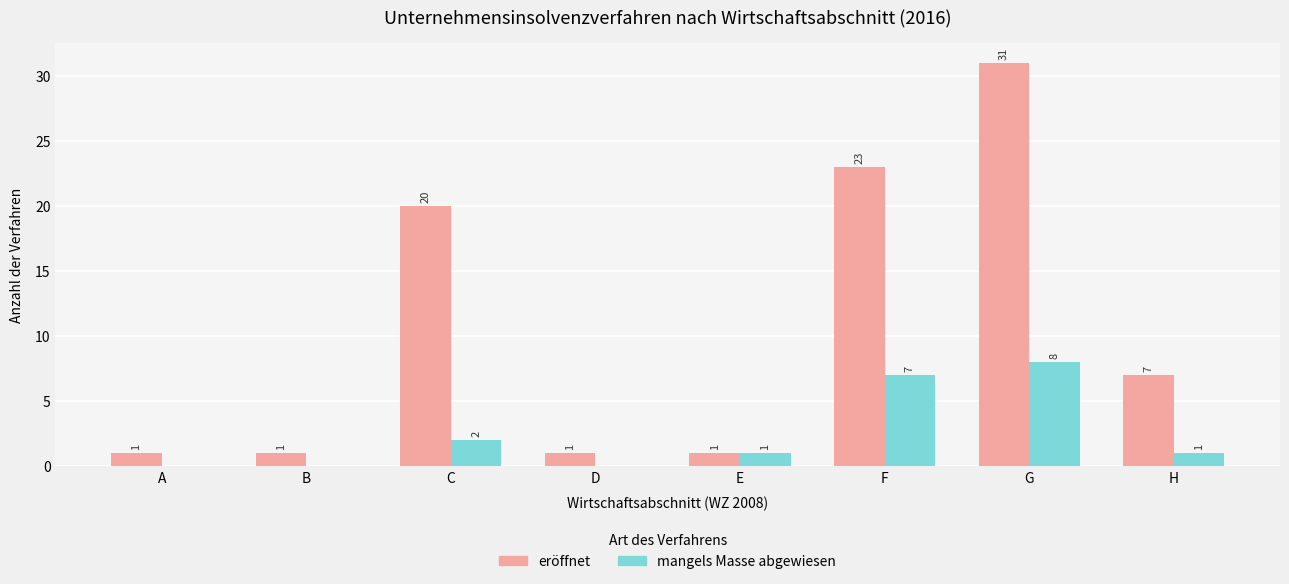

At which category does the chart reach its peak across all series?

G